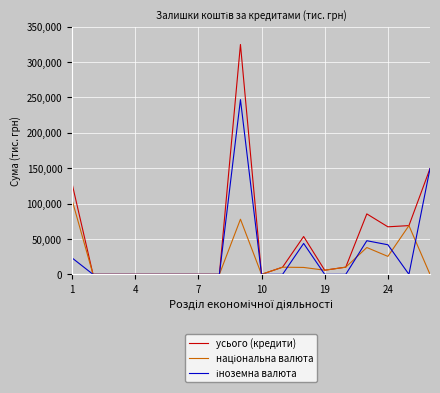

Which series has the largest range (max minus min)?

усього (кредити)